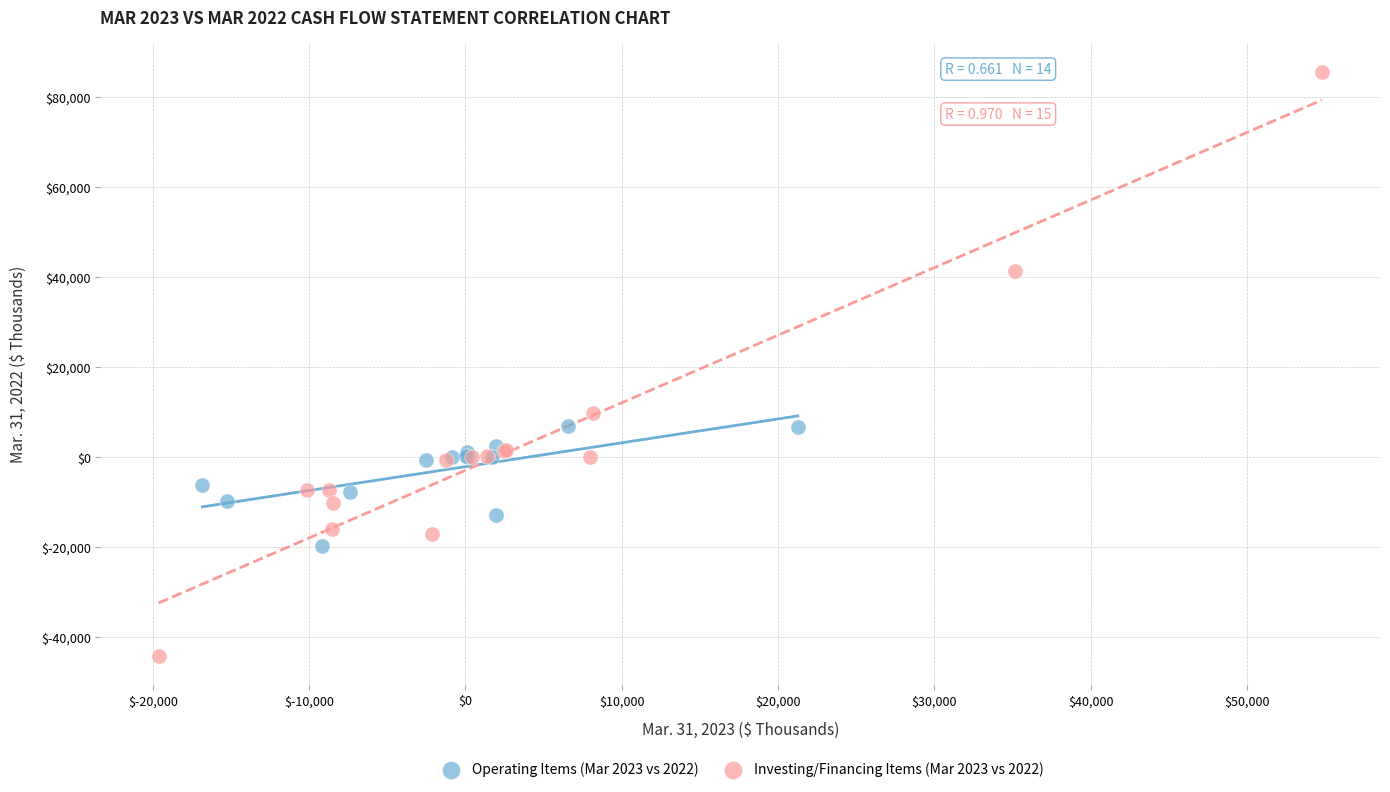

What are all the series names shown in the legend?

Operating Items (Mar 2023 vs 2022), Investing/Financing Items (Mar 2023 vs 2022)